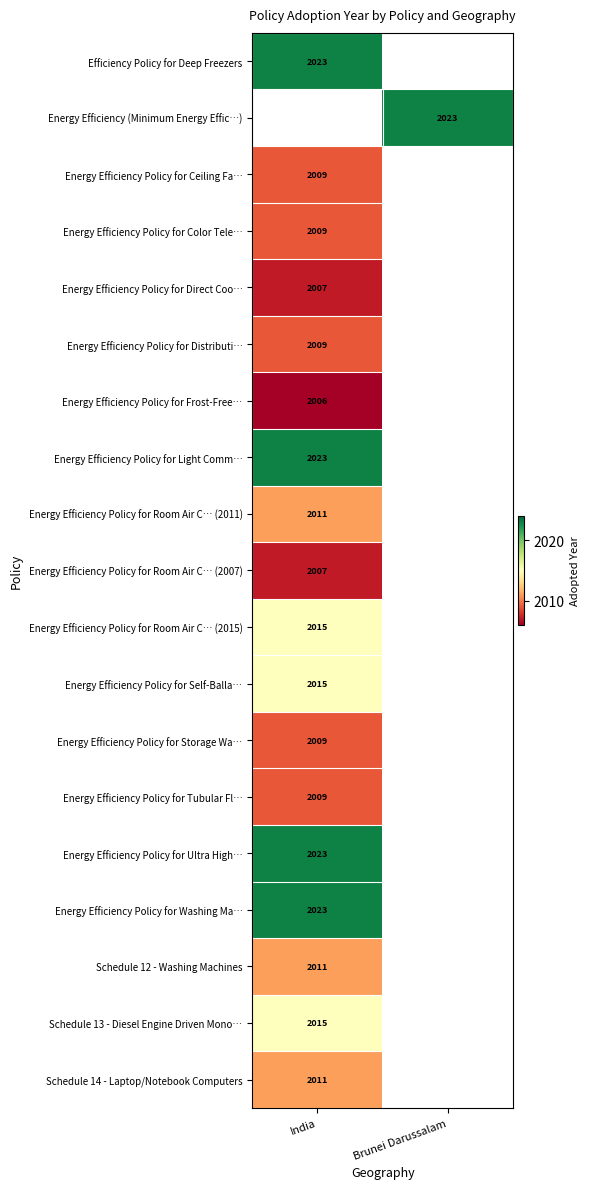

What is the minimum value shown in the chart?

2006.0